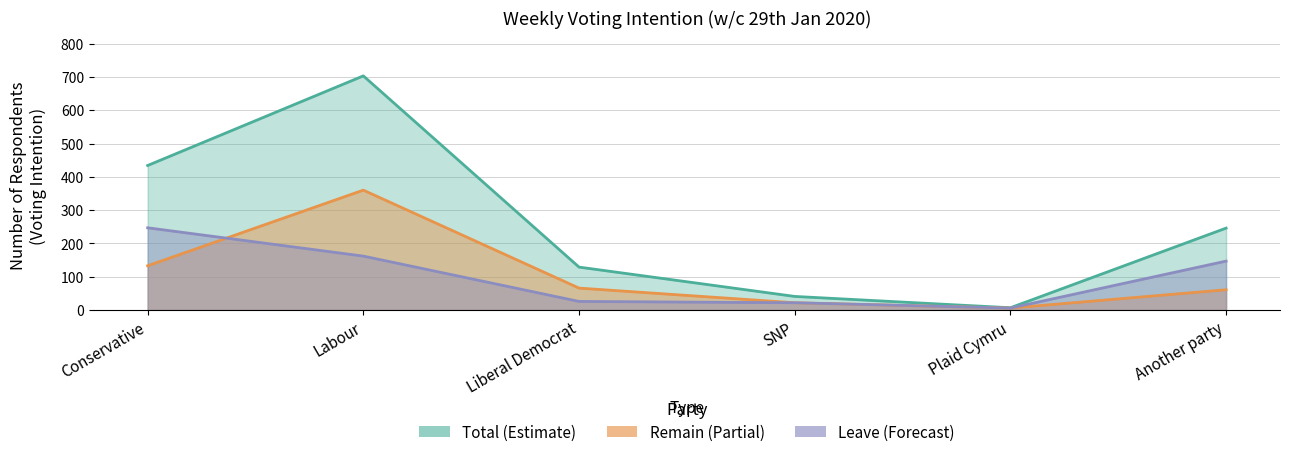

True or false: Total (Line) and Leave (Line) intersect in this chart.

False